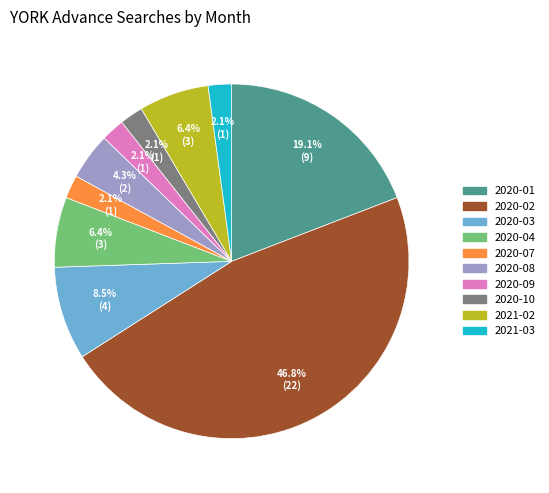

To the nearest percent, what is the difference between the 2020-01 and 2020-09 slice percentages?

17%